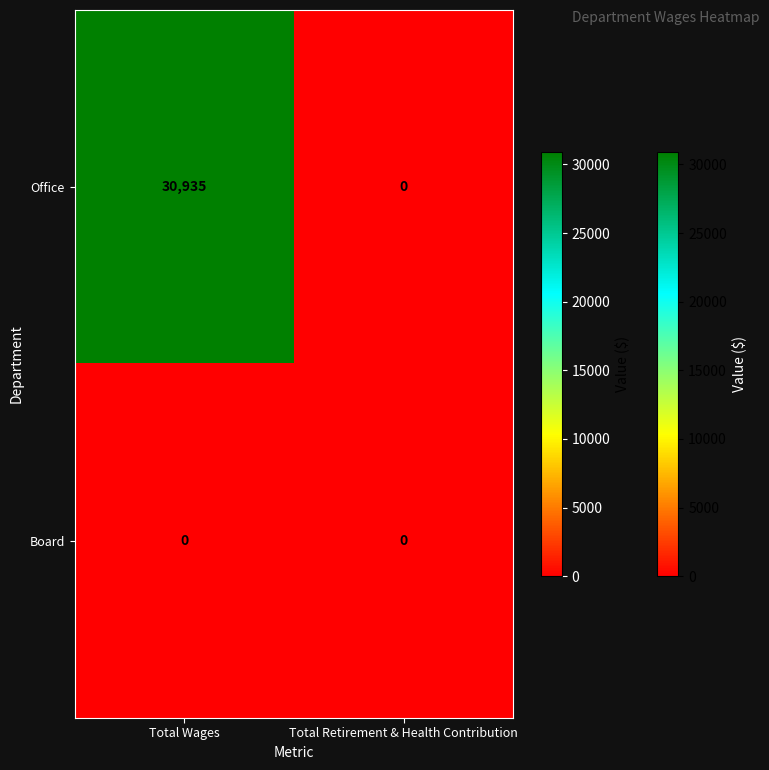

At which label is Office closest to 15467?

Total Retirement & Health Contribution